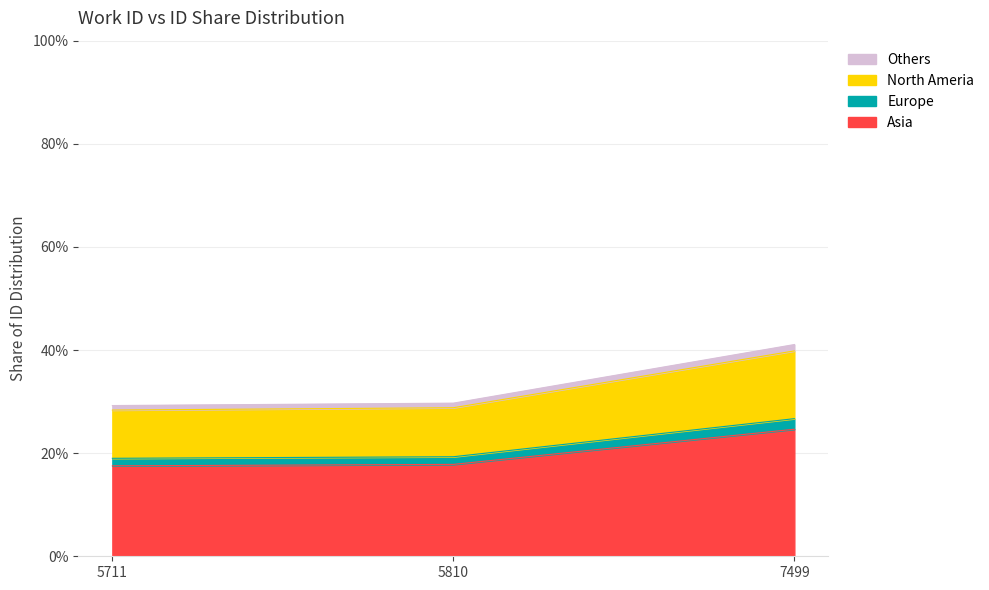

Reading left to right, transcribe all the data shown in this chart.

5711=28.4	5810=28.8	7499=39.8